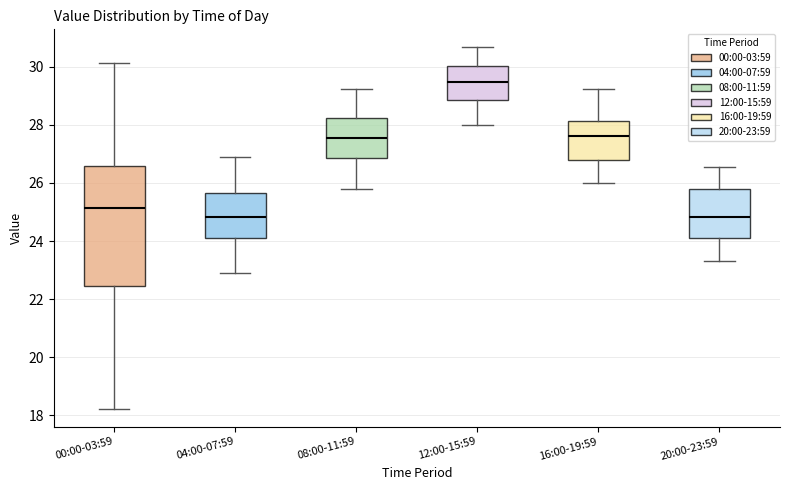

Which box is the tallest, from its lower edge to its upper edge?

00:00-03:59